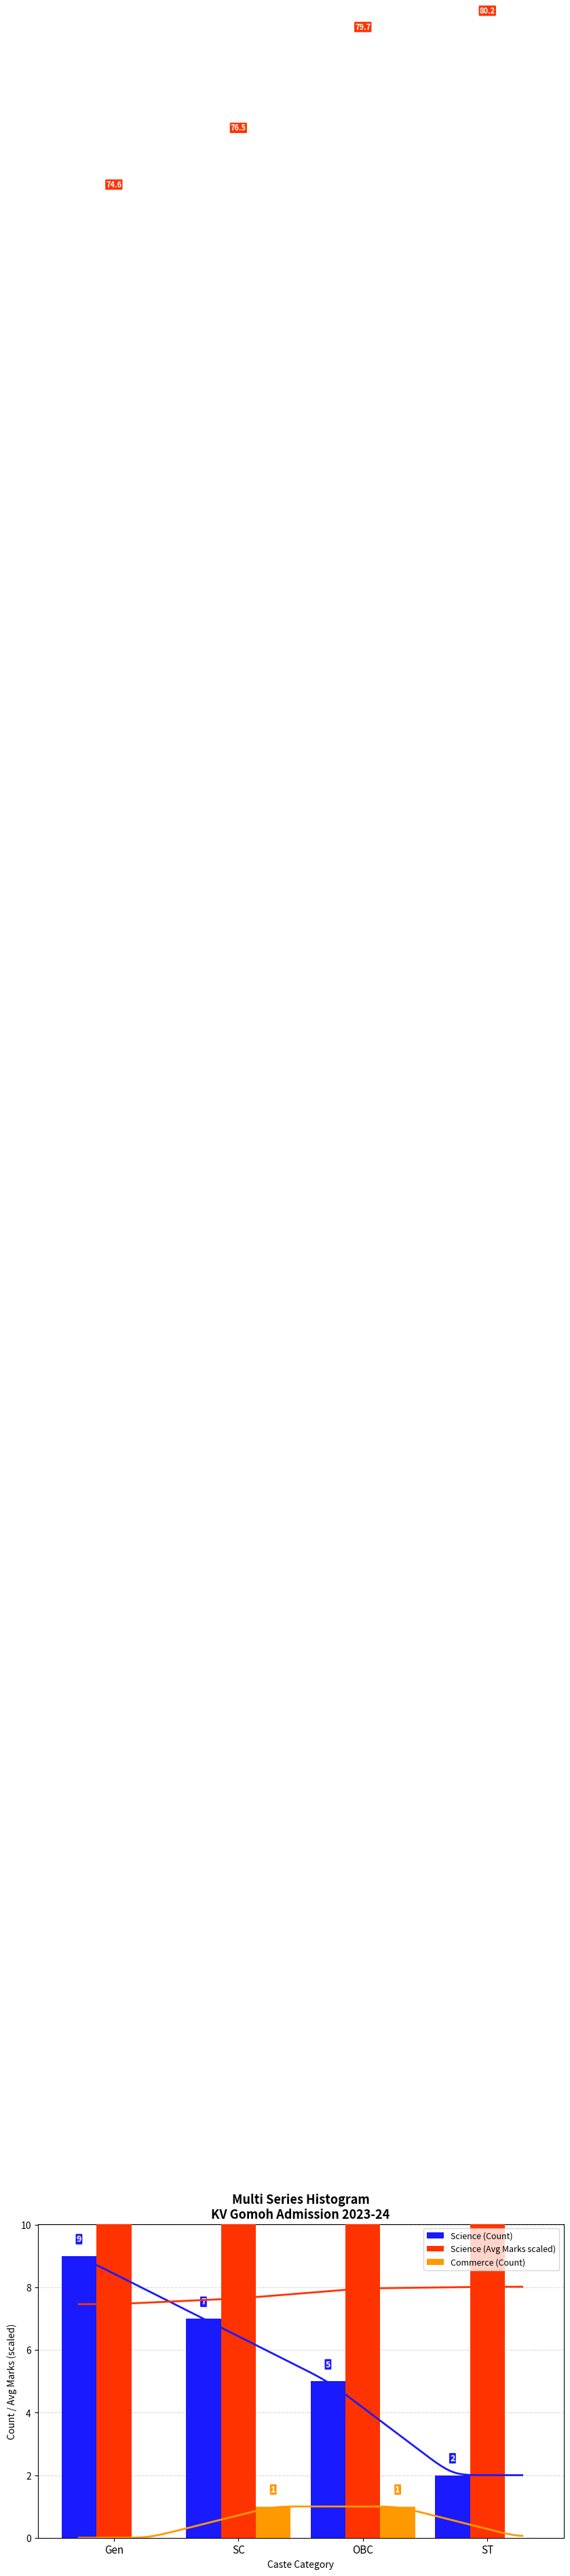

What is the total value across all series at SC?

84.5